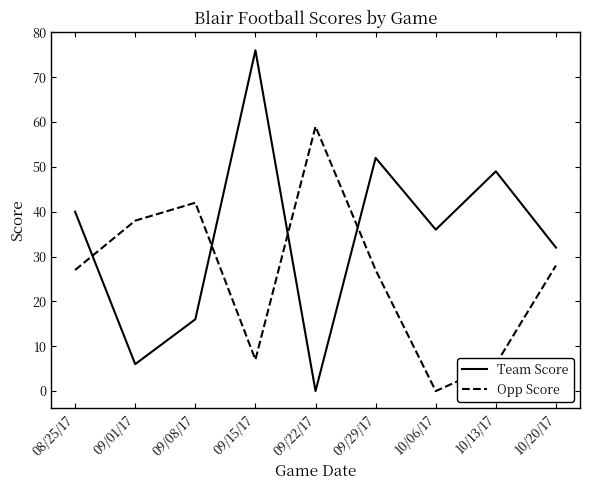

What is the difference between the highest and lowest values at 08/25/17?

13